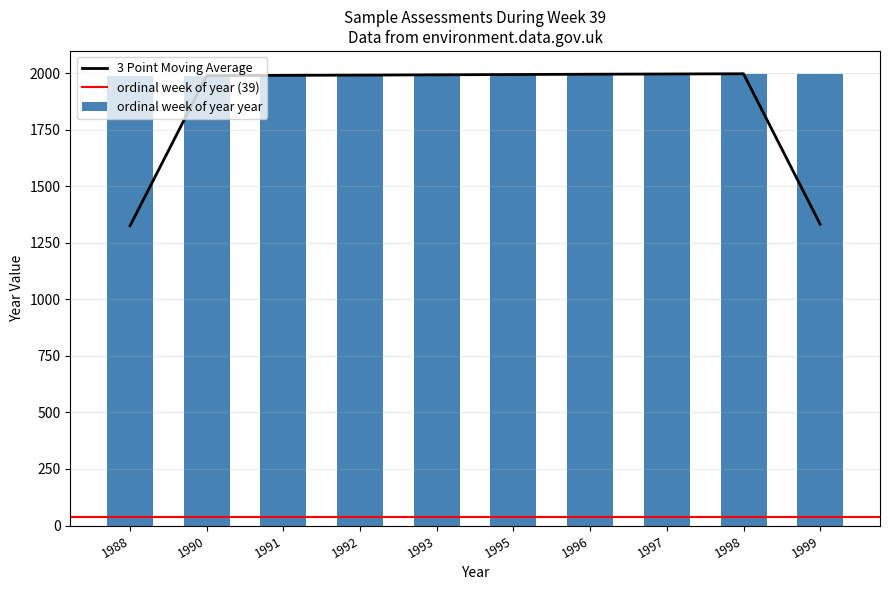

The value of ordinal week of year at 1991 is 24. True or false?

False